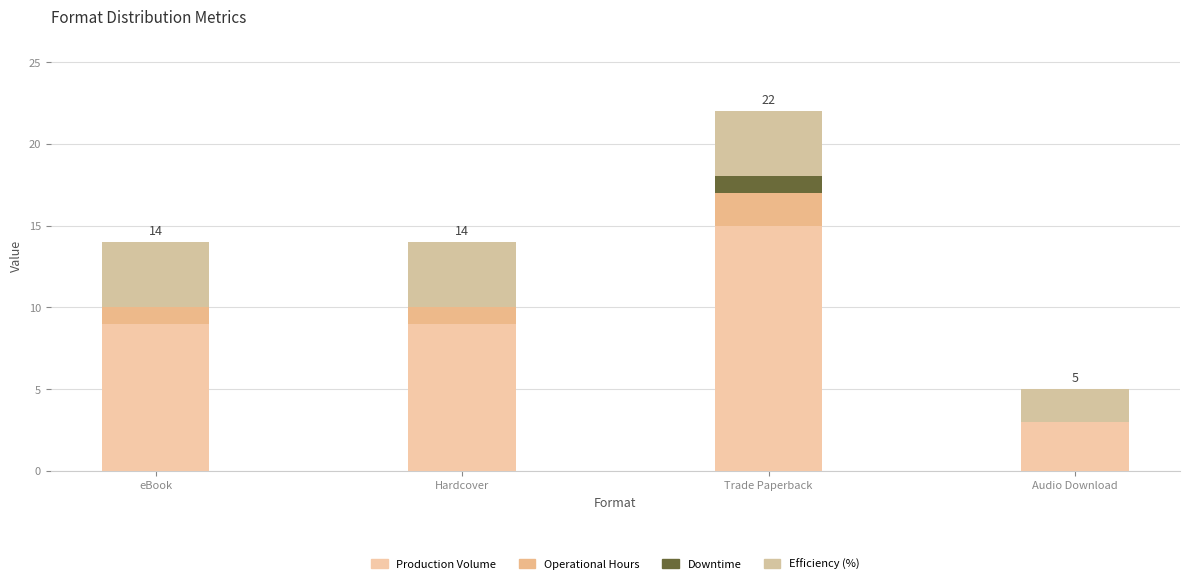

What are all the series names shown in the legend?

Production Volume, Operational Hours, Downtime, Efficiency (%)